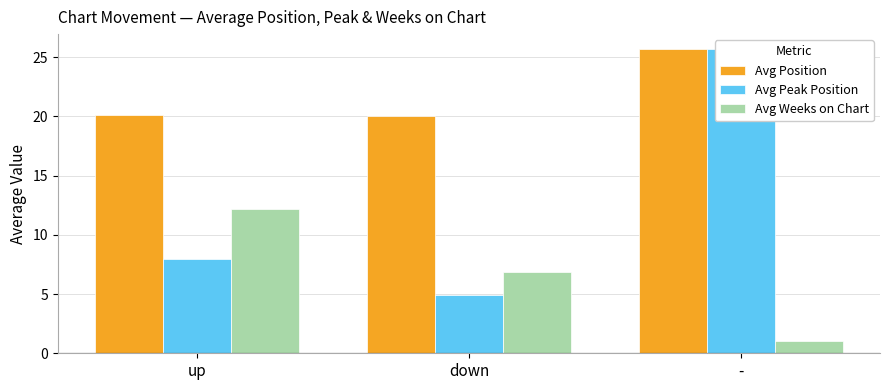

What is the average value of the Avg Weeks on Chart series?

6.7